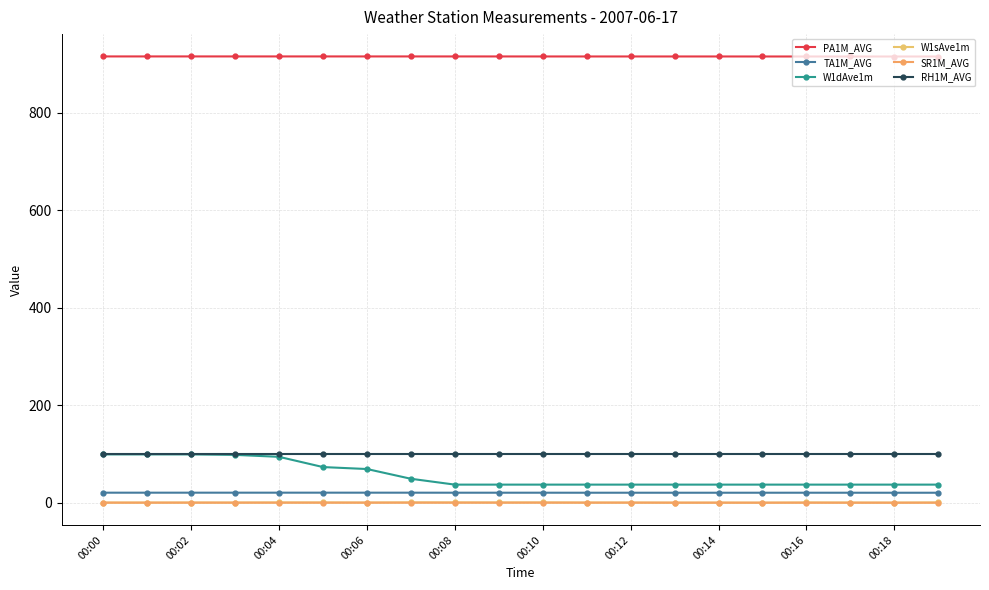

What is the lowest value of the PA1M_AVG series?

915.0